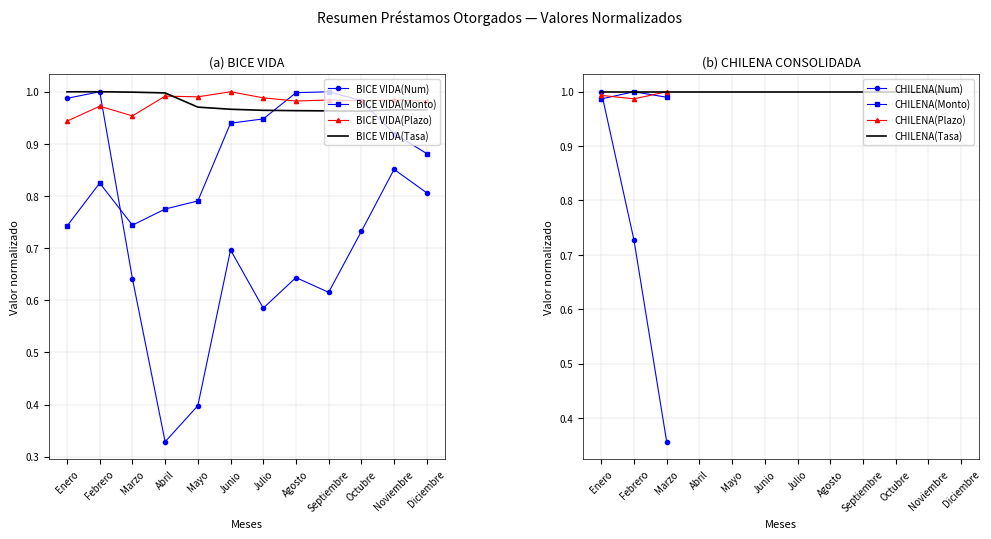

Rank the series by their maximum value, from lowest to highest.

BICE VIDA - Num Prestamos, BICE VIDA - Monto Promedio, BICE VIDA - Plazo, BICE VIDA - Tasa